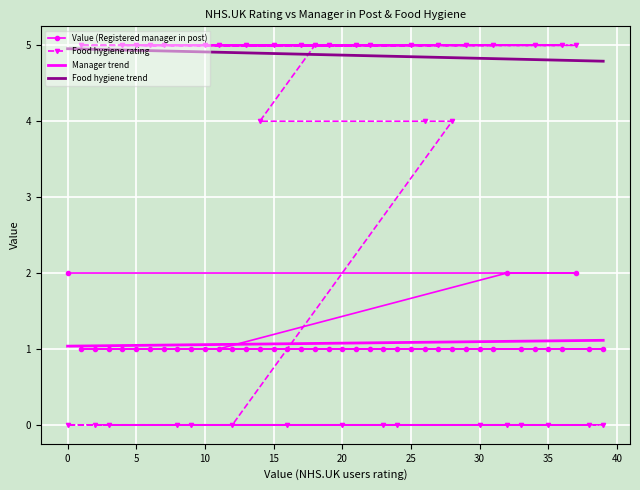

Is this an area chart (filled region under the line)?

No